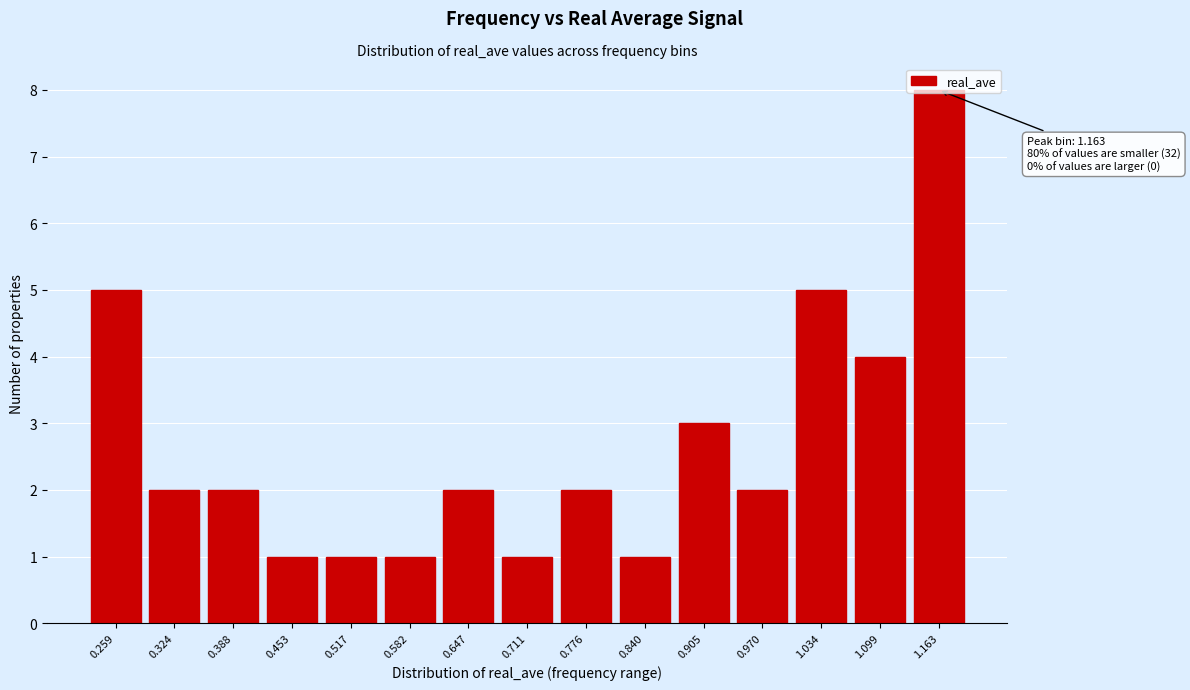

What is the ratio of the value at 0.840 to the value at 0.776?

0.5